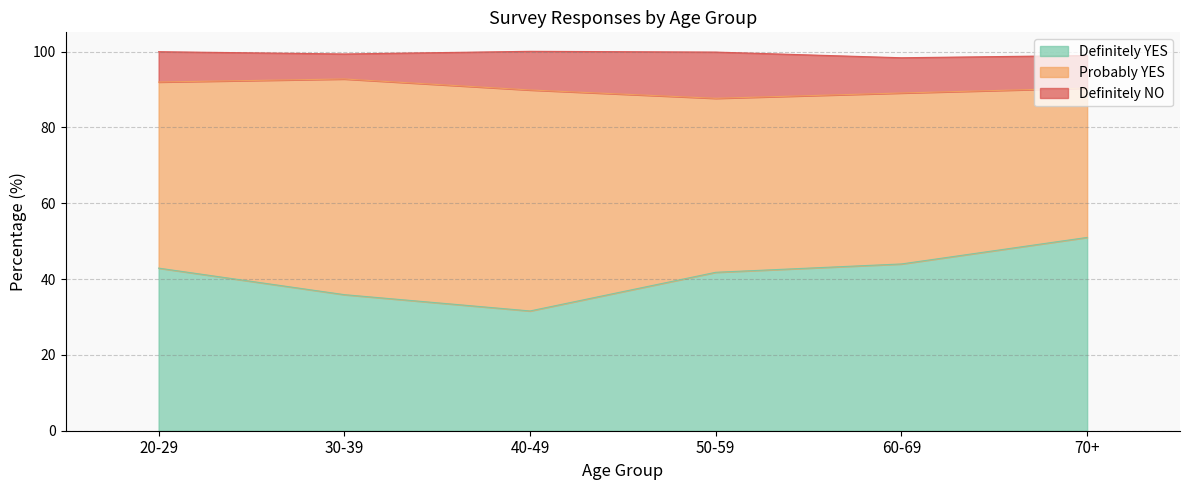

Count the number of categories in the chart.

6